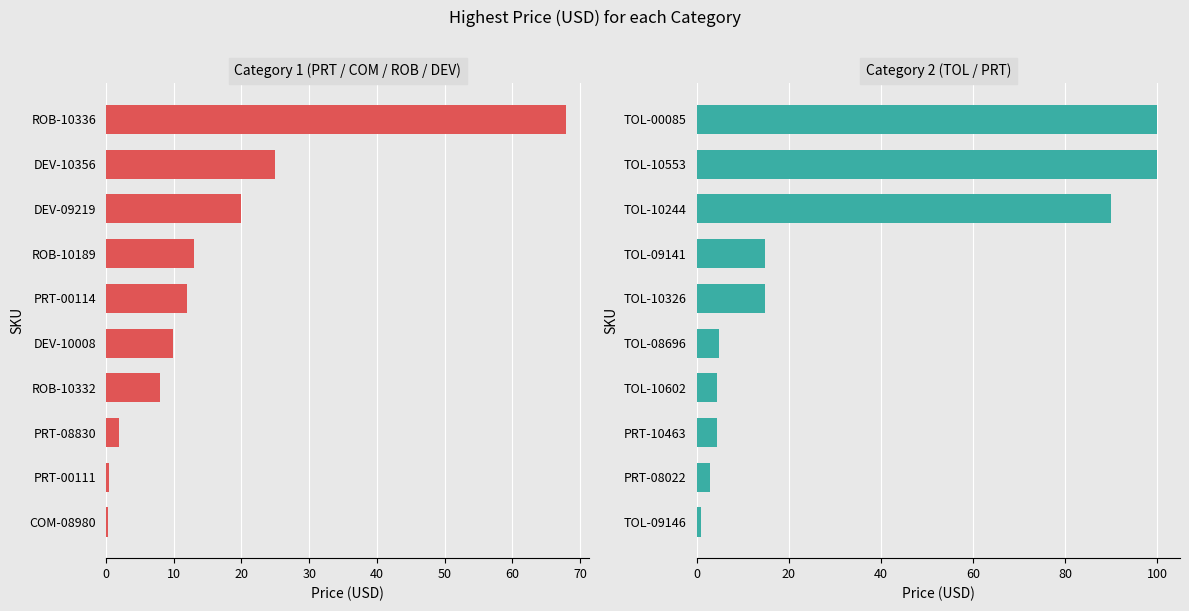

How many series are shown in this chart?

1